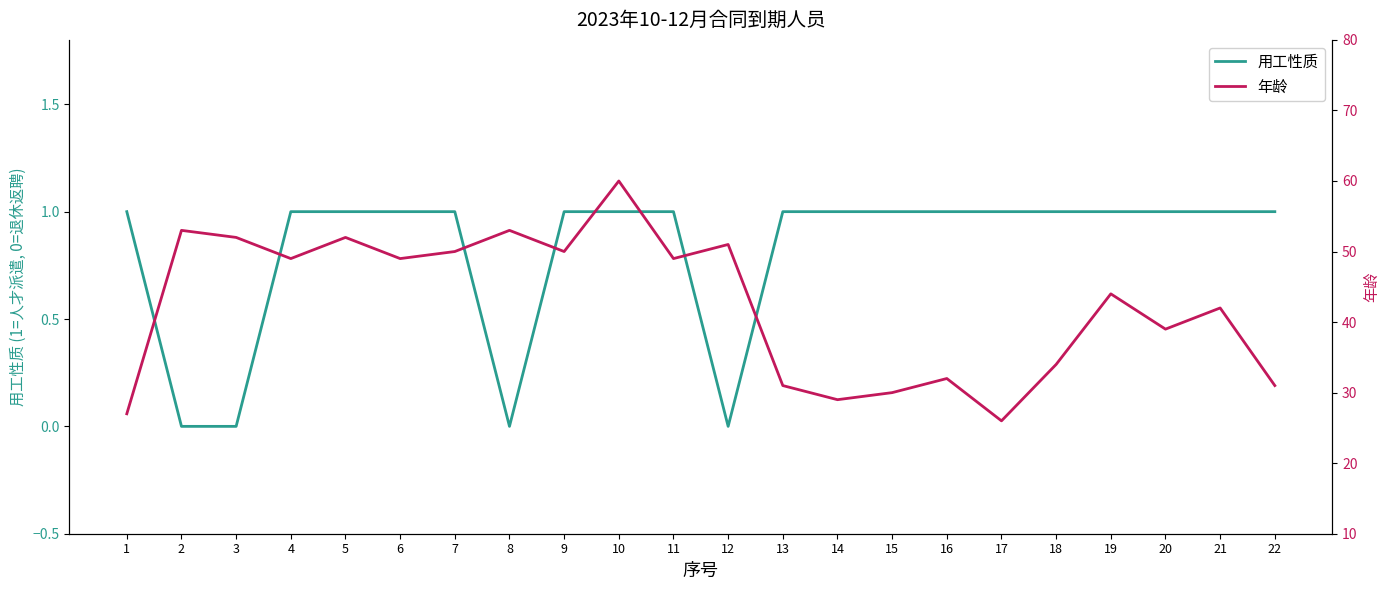

Which category has the highest value in the 用工性质 series?

1